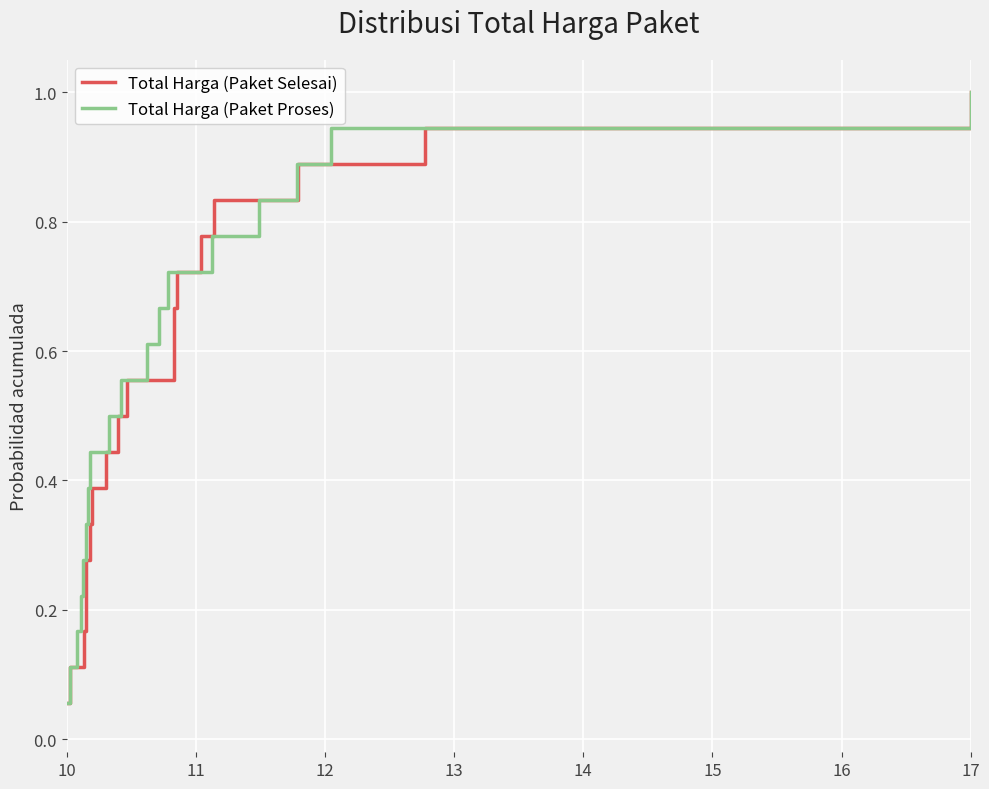

What is the average value of the Total Harga (Paket Selesai) series?

0.5